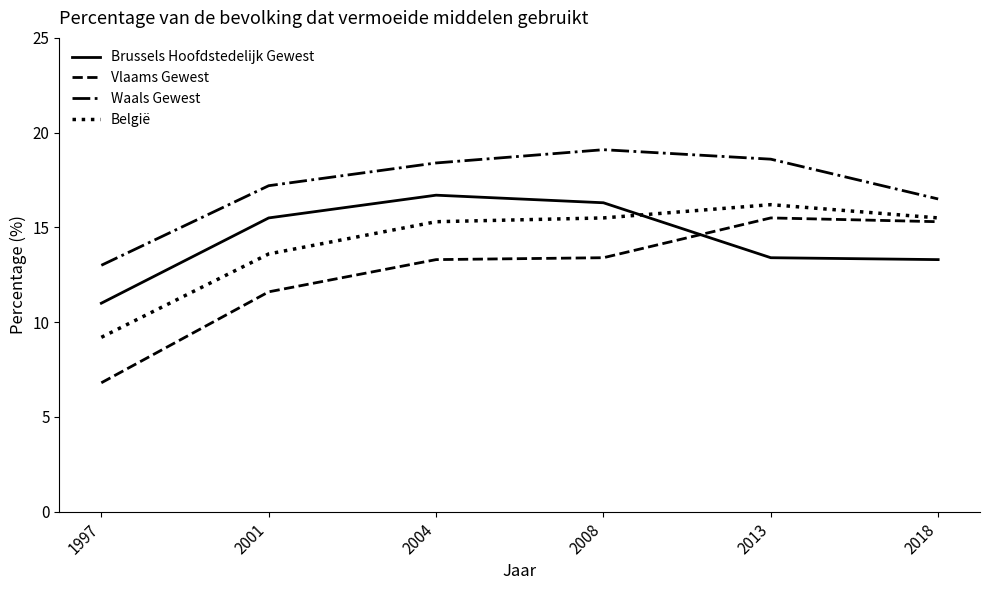

How many distinct data groups are displayed?

4